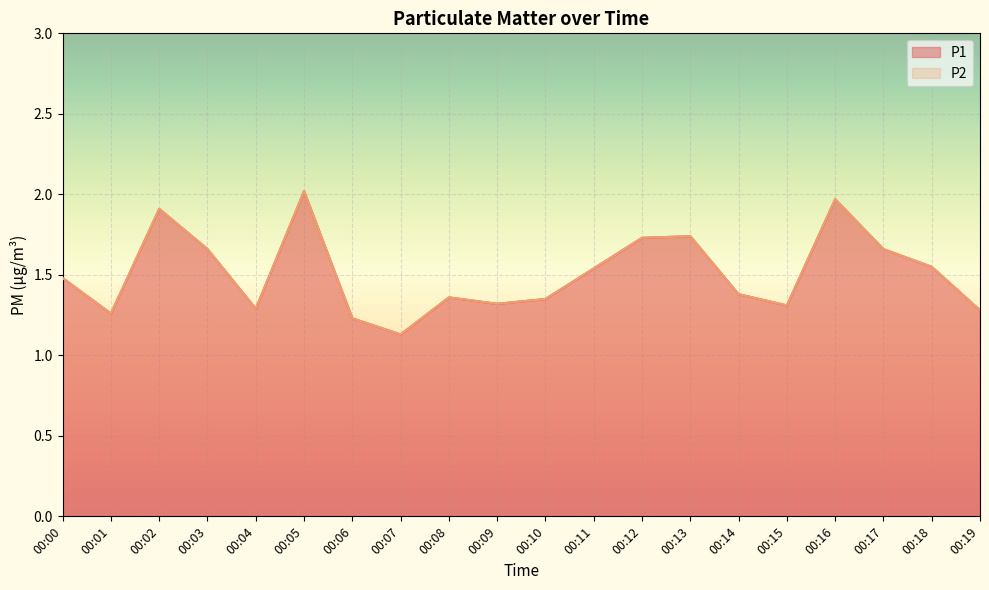

Is the value of P1 at 00:13 greater than the value of P2 at 00:10?

Yes